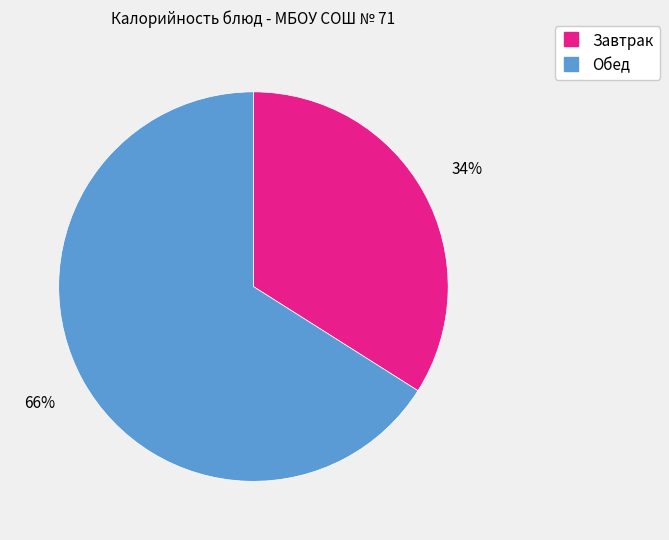

To the nearest percent, what is the difference between the largest and smallest slice percentages?

32%